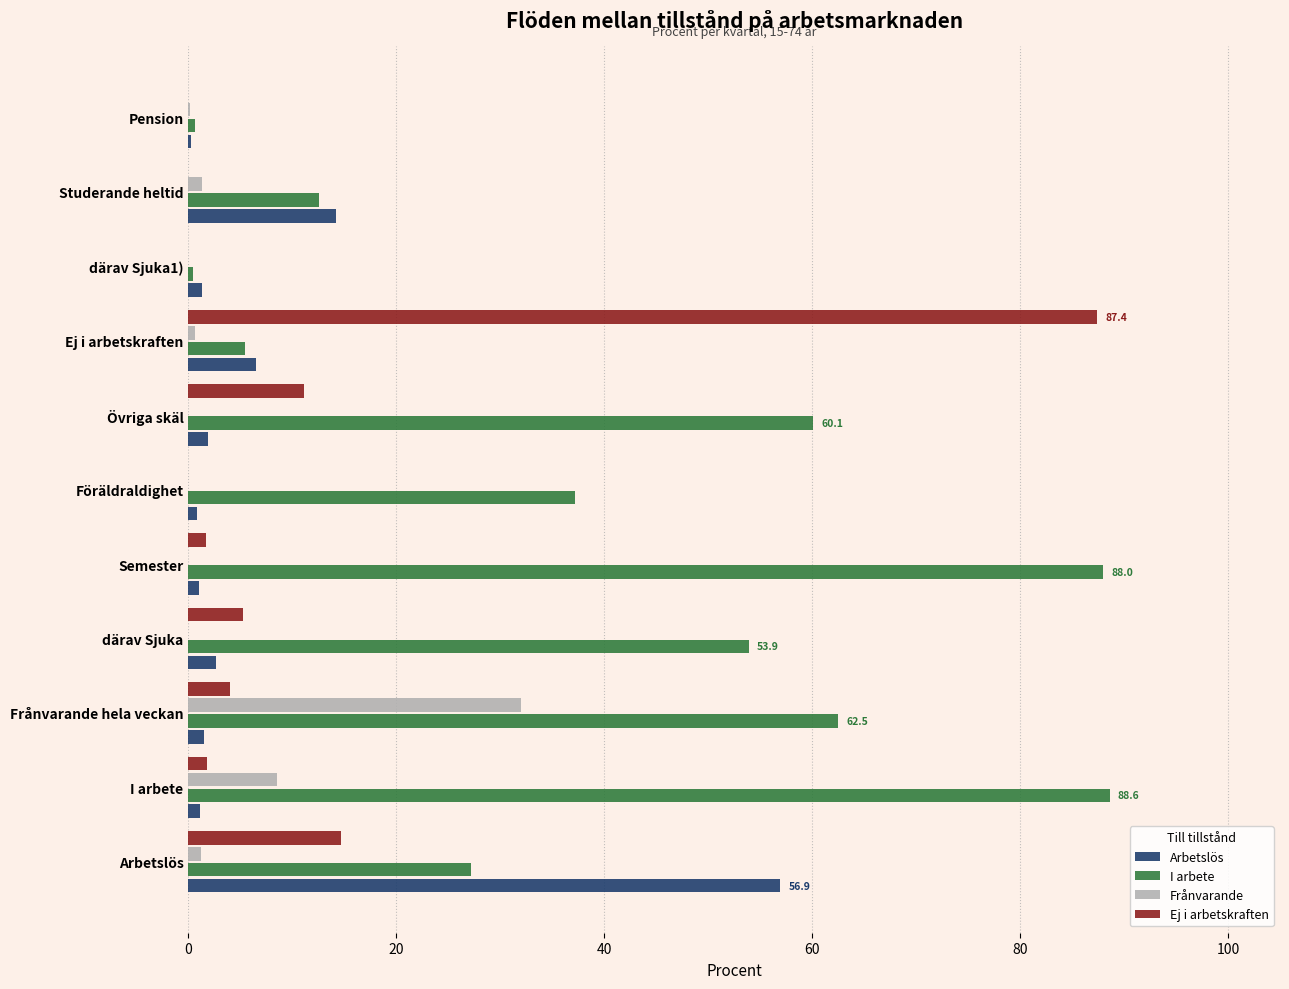

Which series has the largest total across all categories?

I arbete